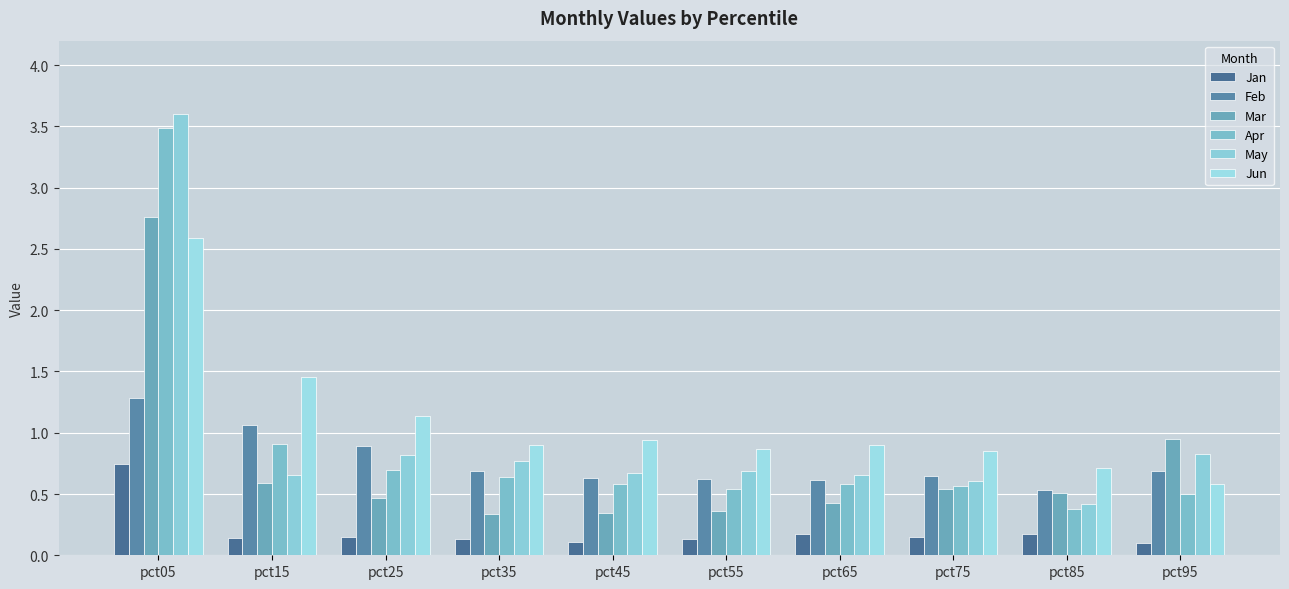

What is the sum of all Jun values?

10.9